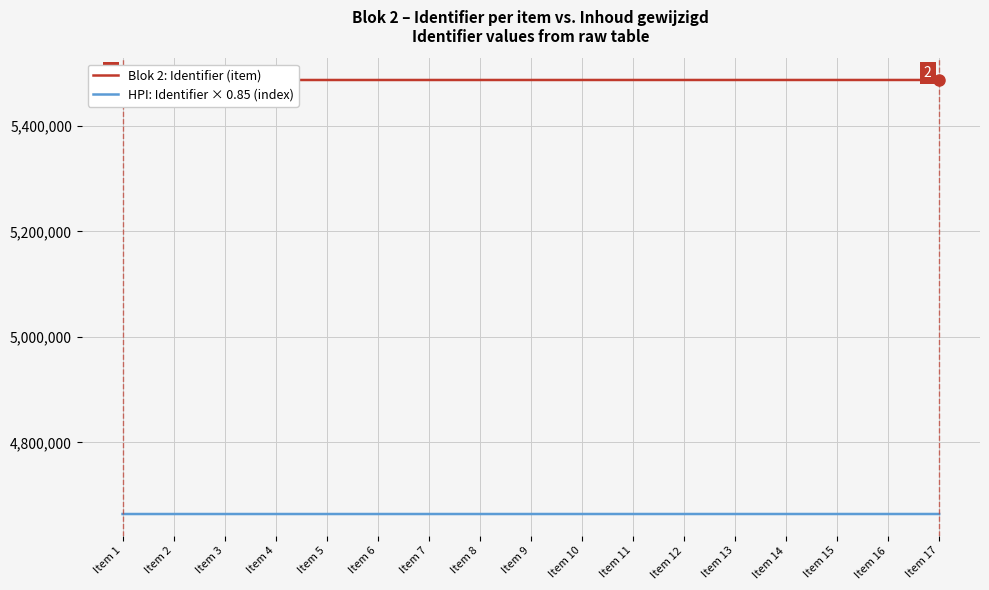

Where is HPI: Identifier × 0.85 (index) nearest to the value 4664108?

Item 10